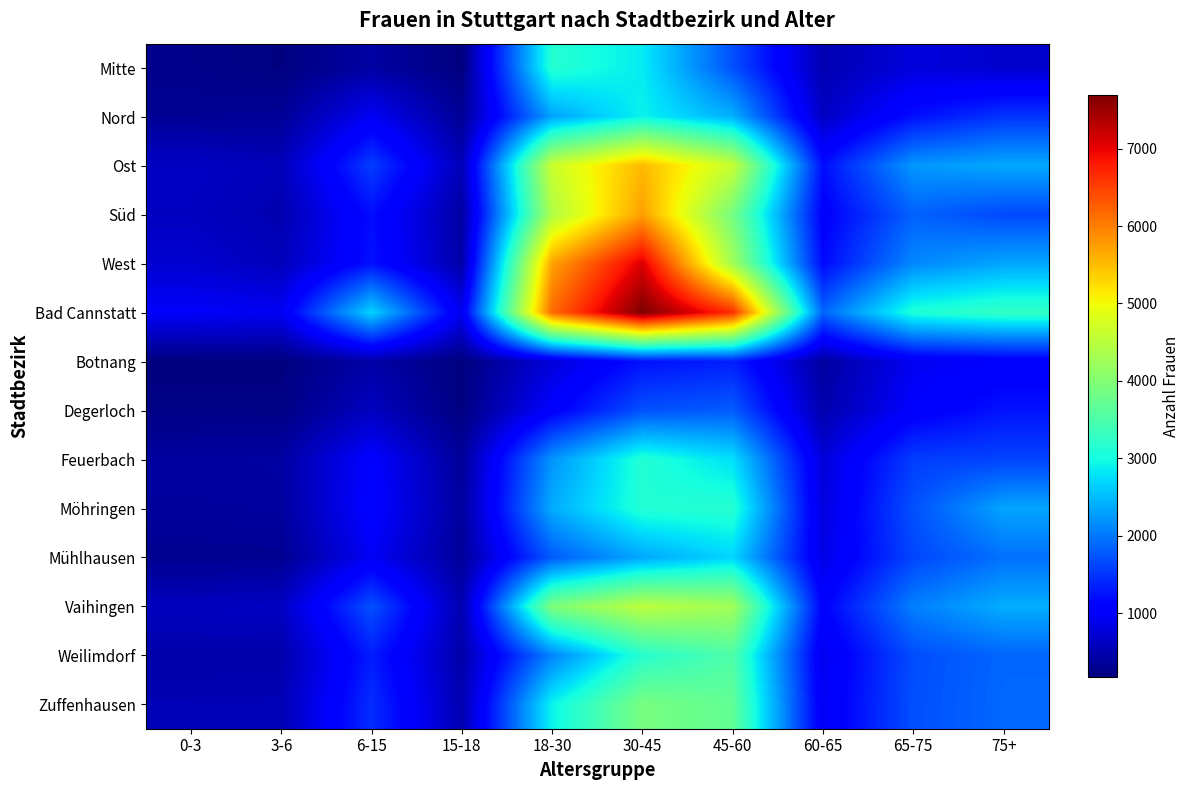

Count the number of data series in this chart.

14